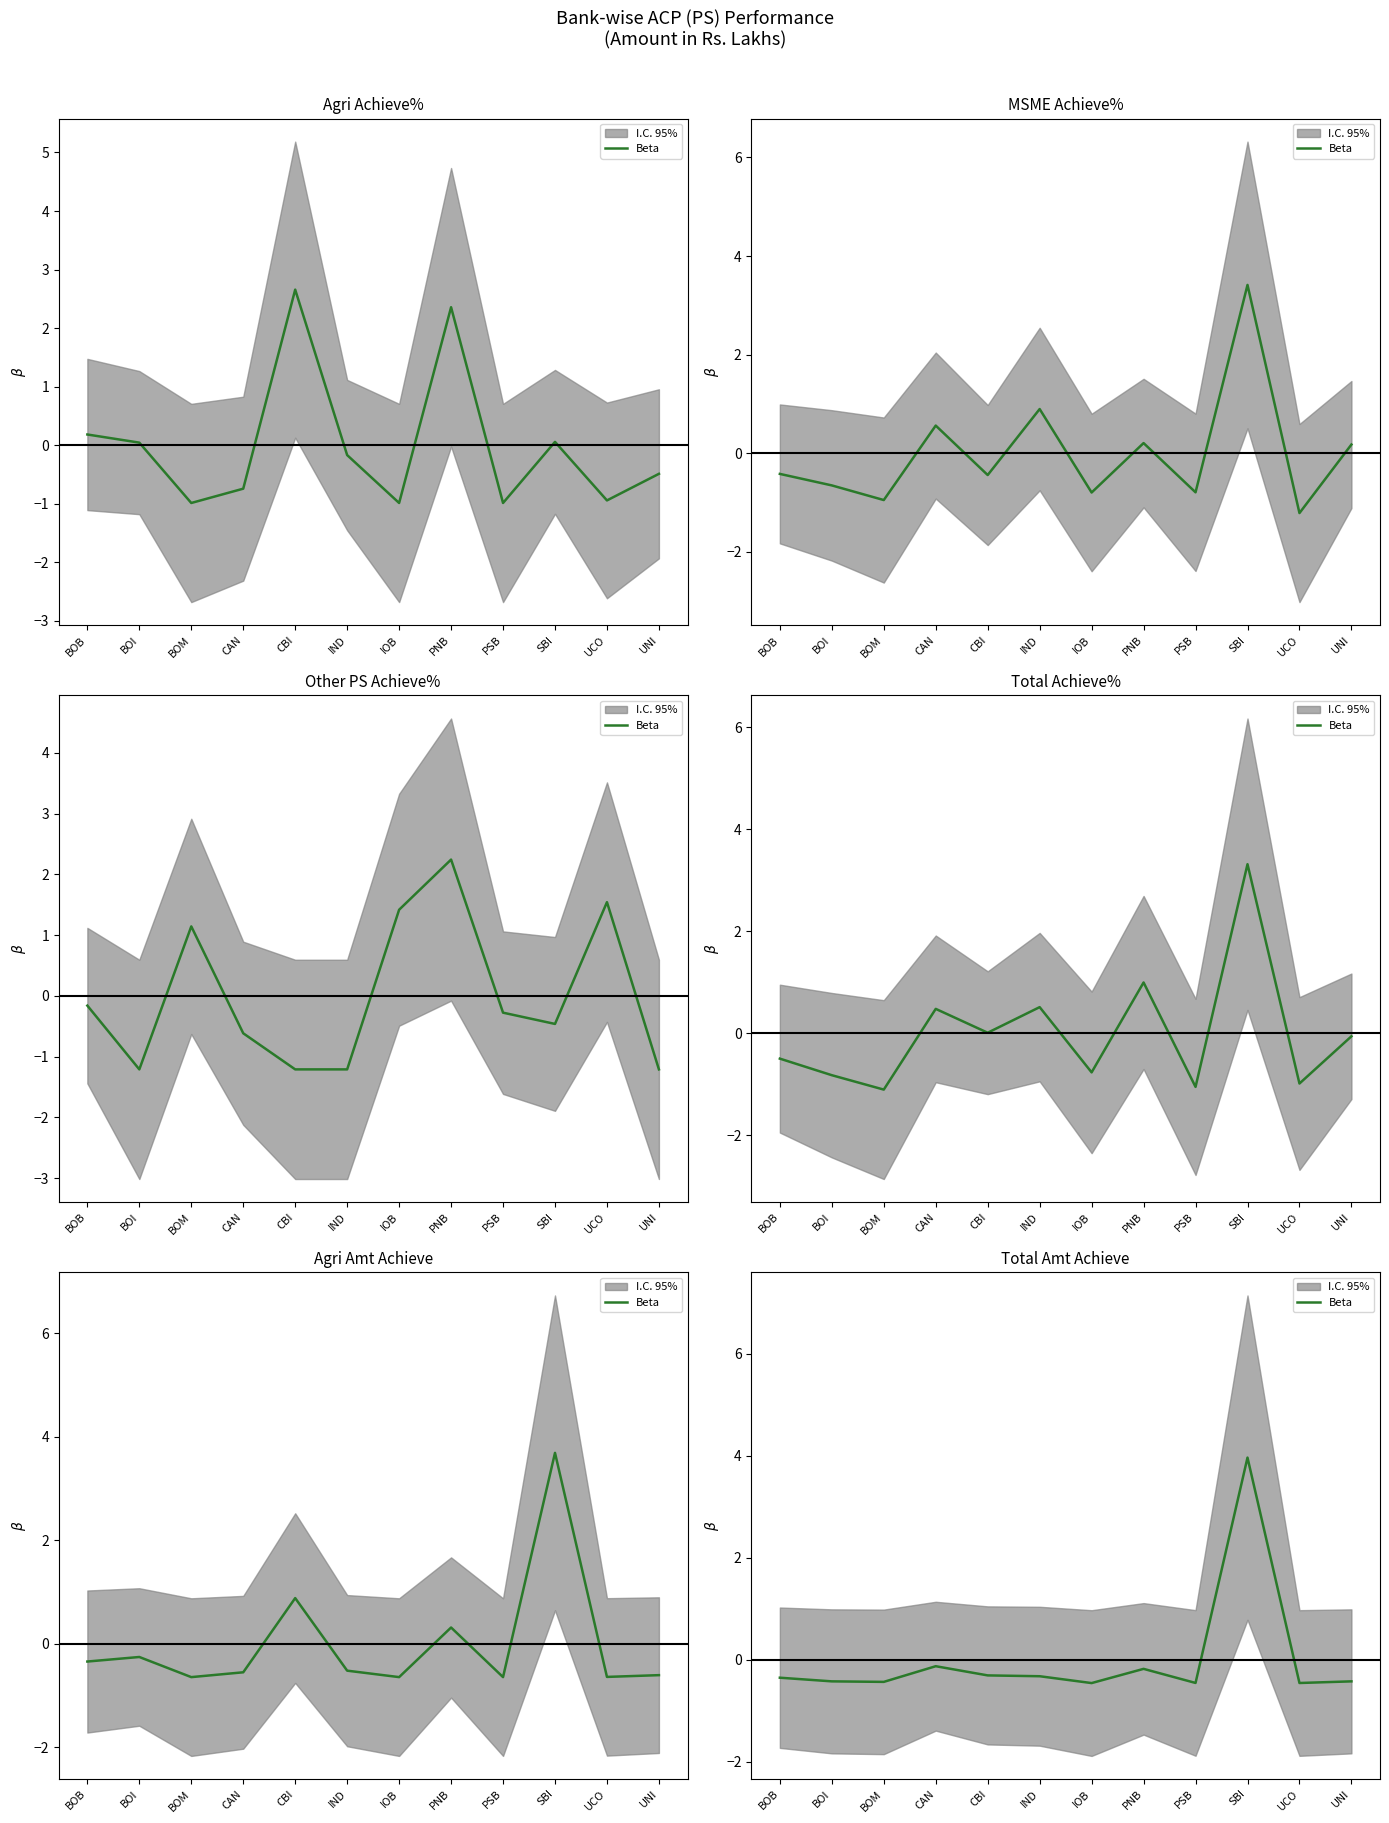

How many positive values are there?

1